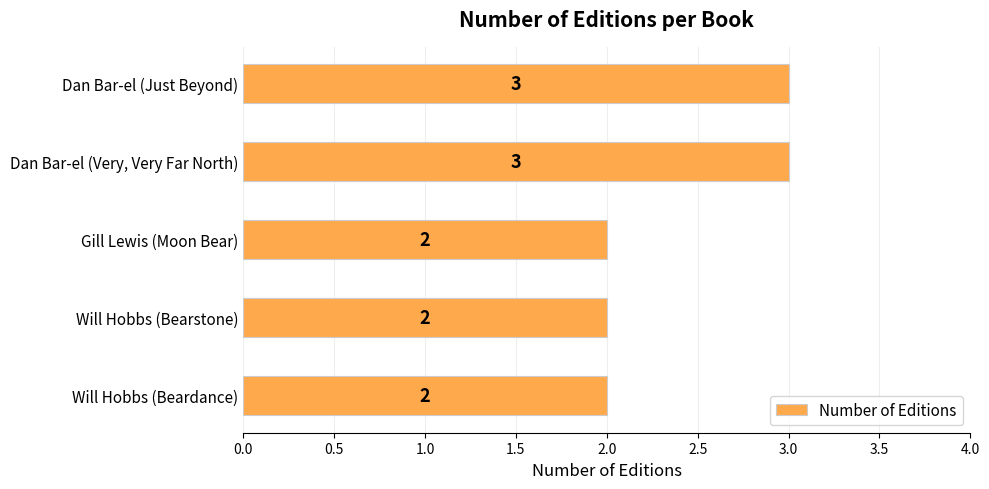

What is the ratio of the value at Dan Bar-el (Just Beyond) to the value at Gill Lewis (Moon Bear)?

1.5